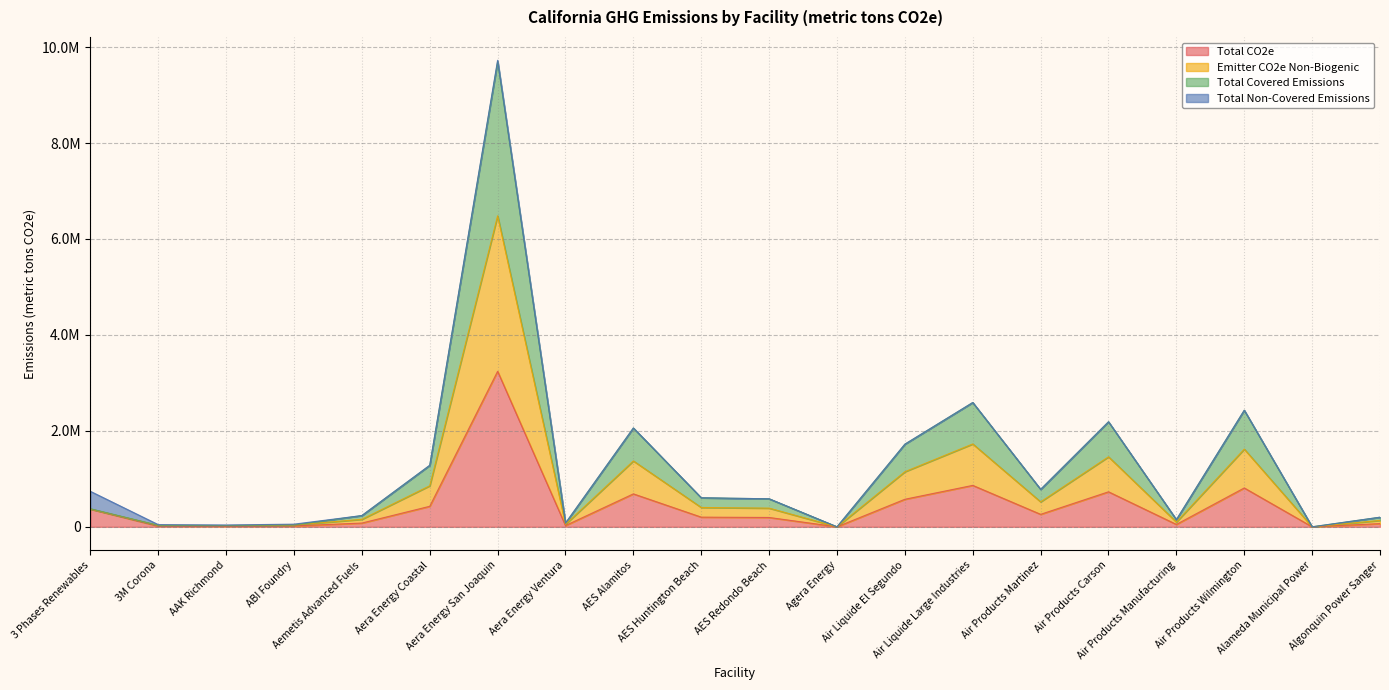

Is it true that Total Covered Emissions equals 153325.5 at 3 Phases Renewables?

False